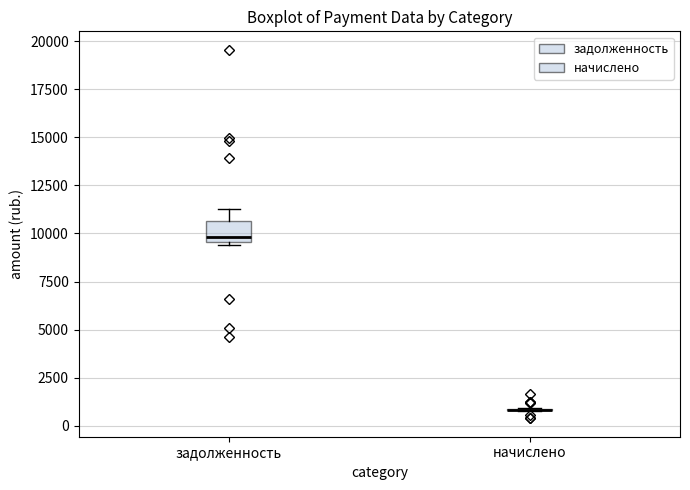

Reading left to right, read every box against the y-axis: the position of its median line, the range the box covers, and the ends of its whiskers. The values are not printed on the chart, so give them approximately, as read against the axis.

задолженность: median 10000, box 9500 to 10500, whiskers 9500 (just below the box's lower edge) to 11500
начислено: box collapsed to a line at 1000, whiskers 1000 to 1000